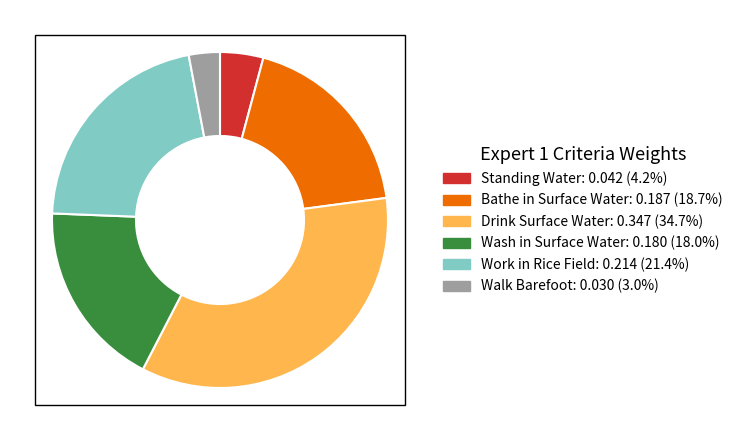

Is there a majority slice in this chart?

No